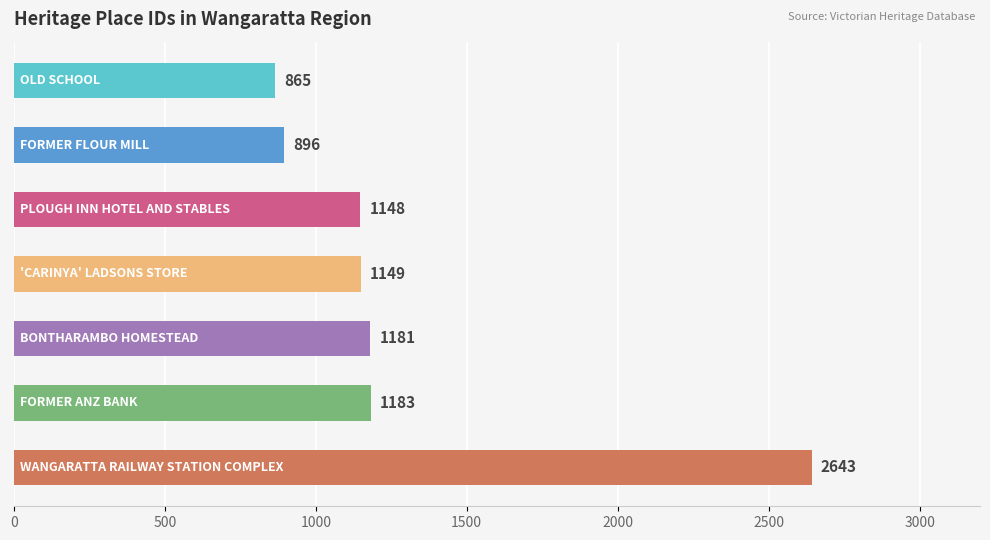

What is the minimum value shown in the chart?

865